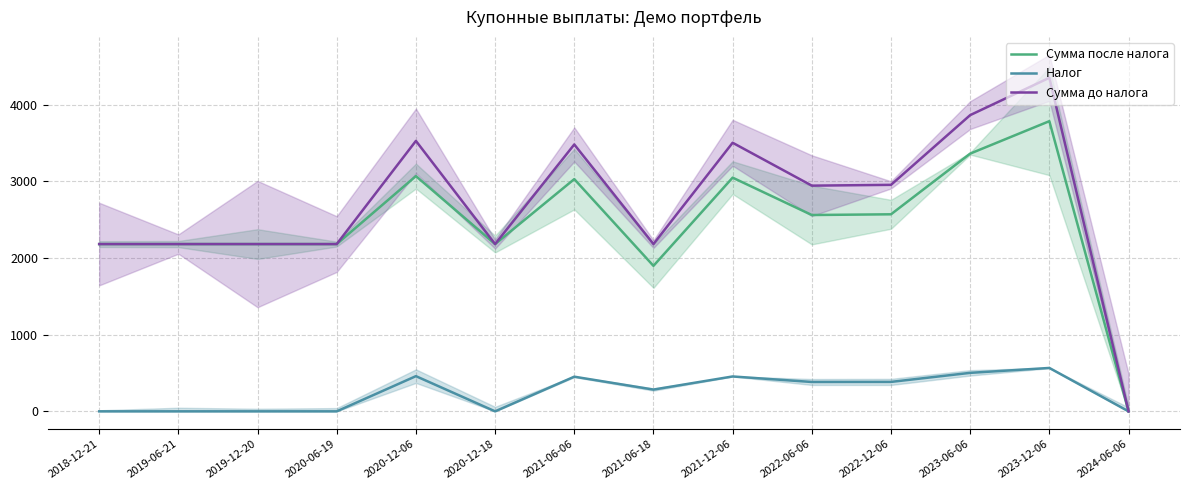

In Сумма после налога, how many points are higher than both neighbors (excluding endpoints)?

4